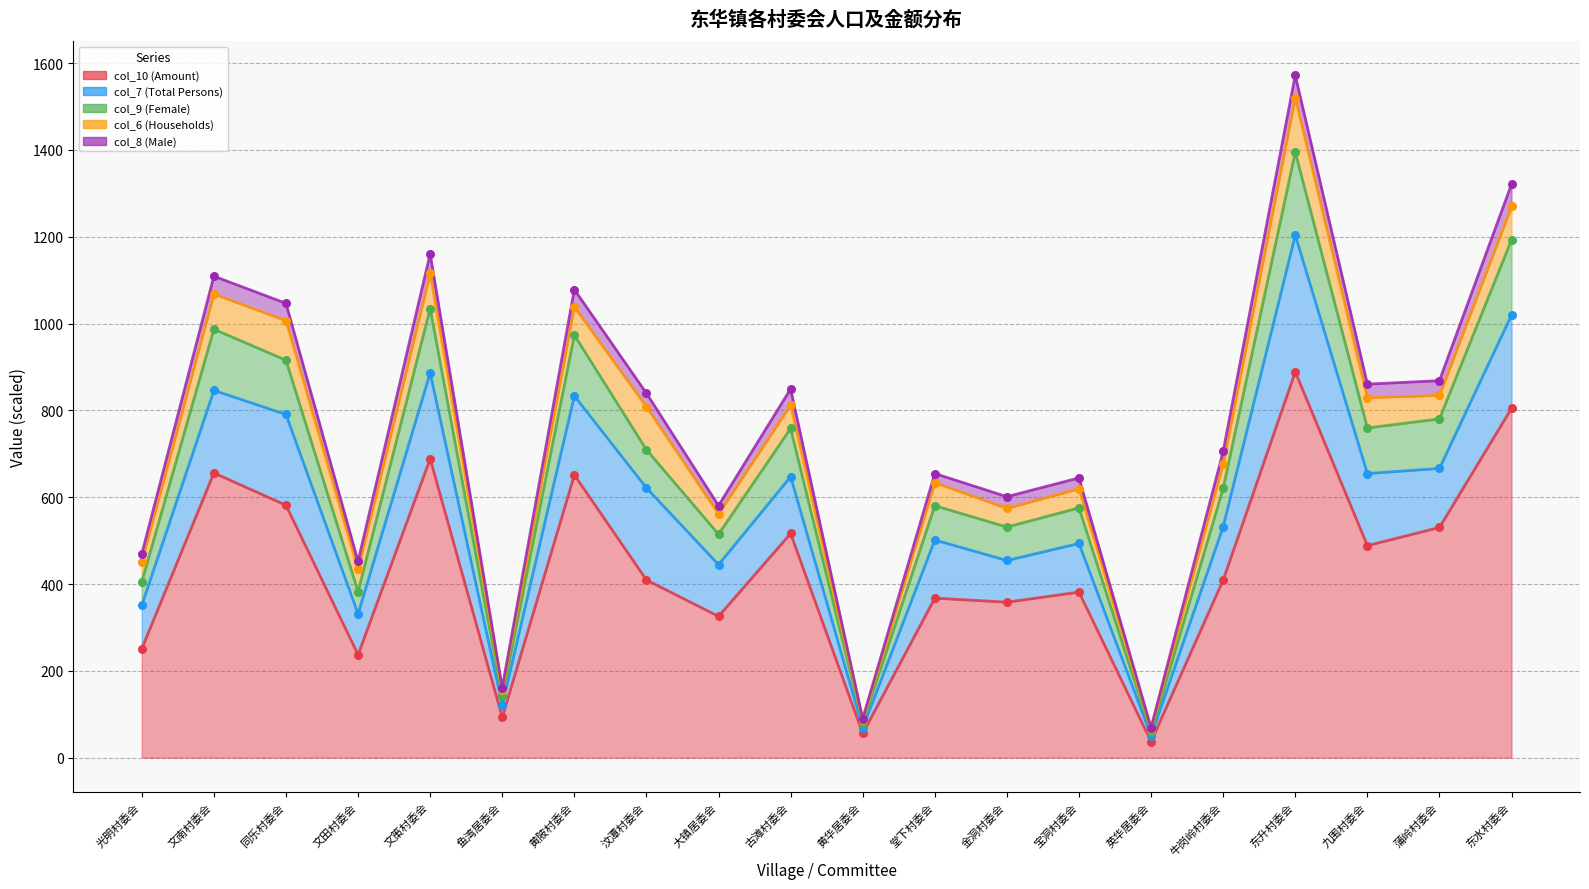

At which category is the sum across all series the highest?

东升村委会